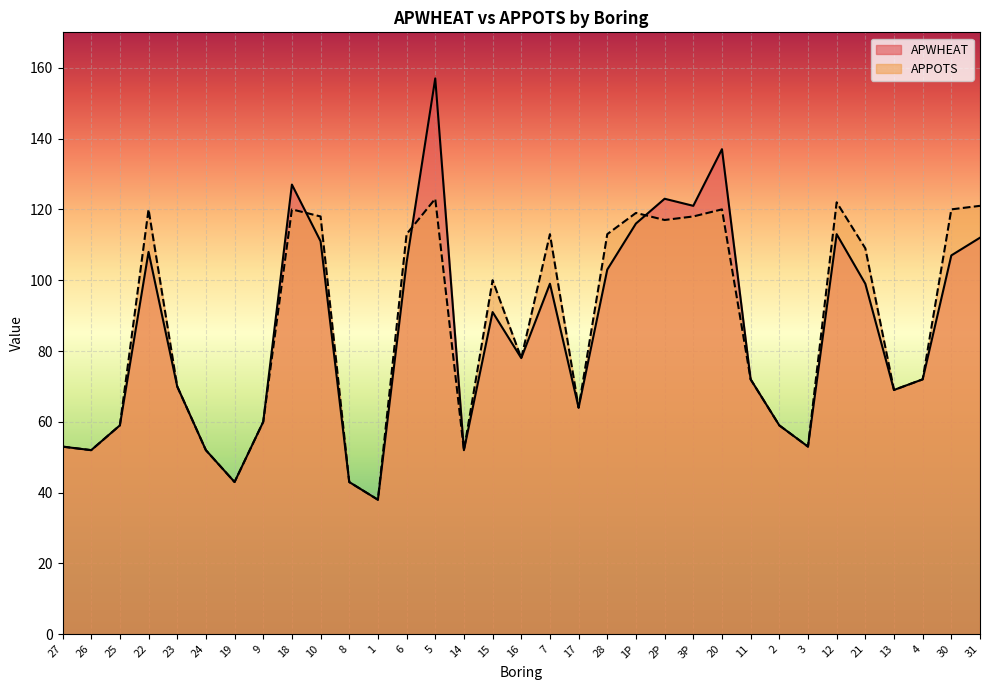

What is the difference between the second highest and second lowest values in the APPOTS series?

79